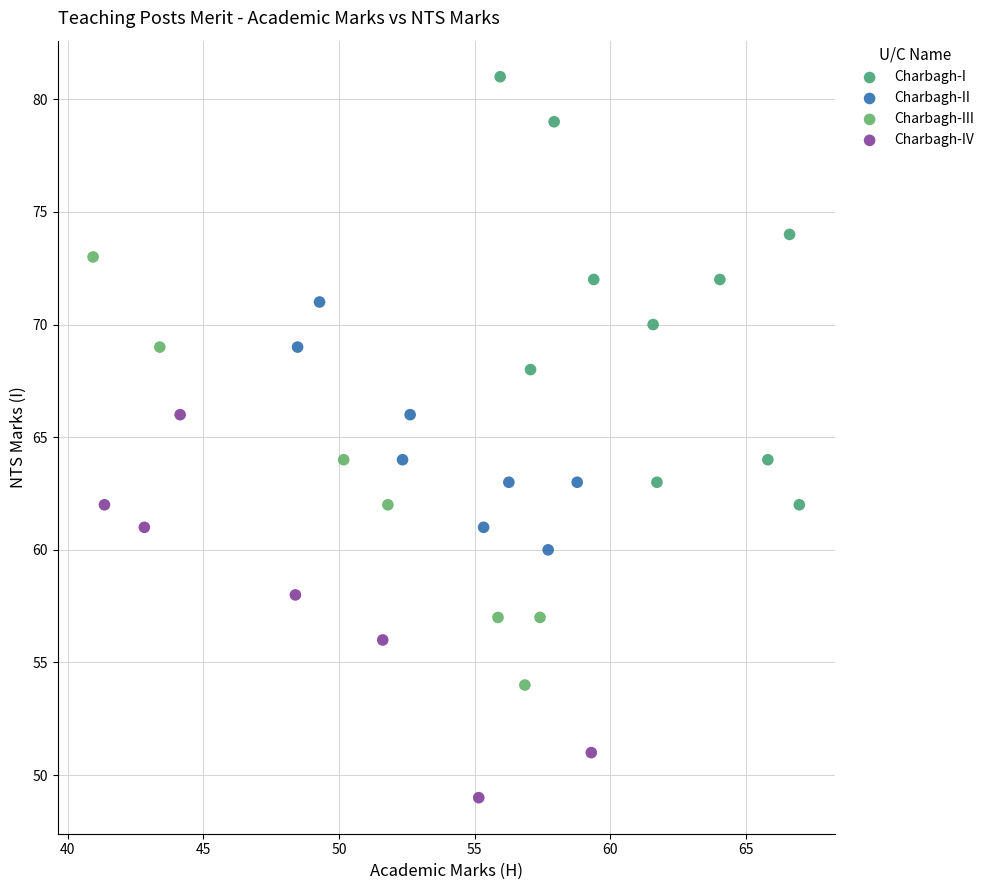

Which series contains the lowest Y value?

Charbagh-IV